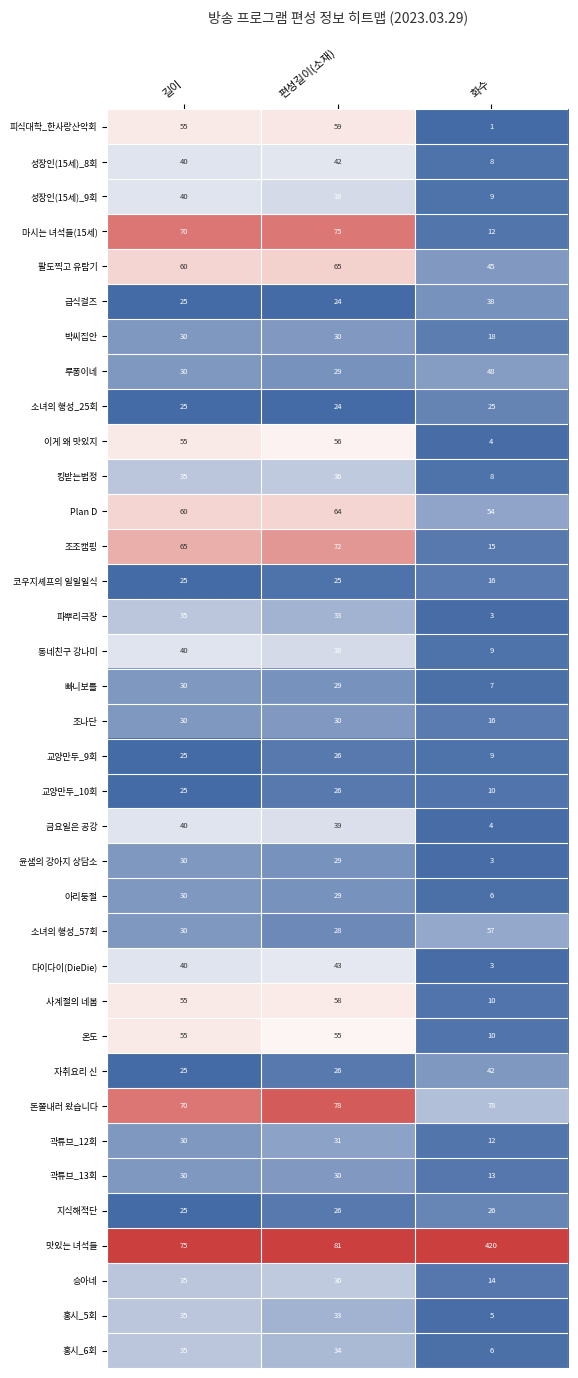

At which category is the sum across all series the highest?

편성길이(소재)